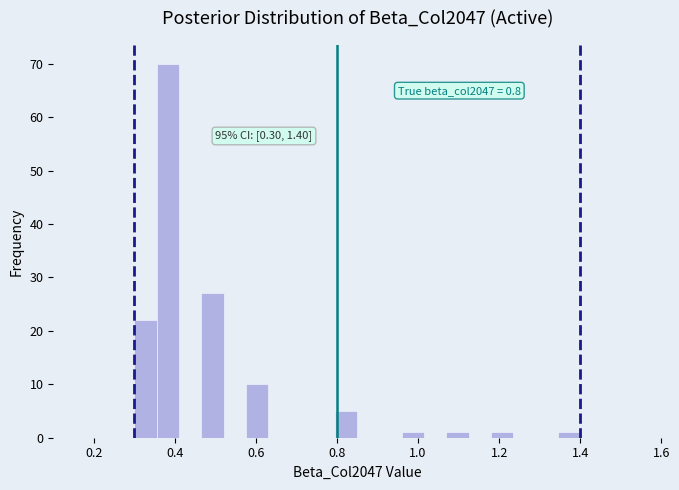

Read against the x-axis, roughly where is the centre of the tallest bar?

0.38